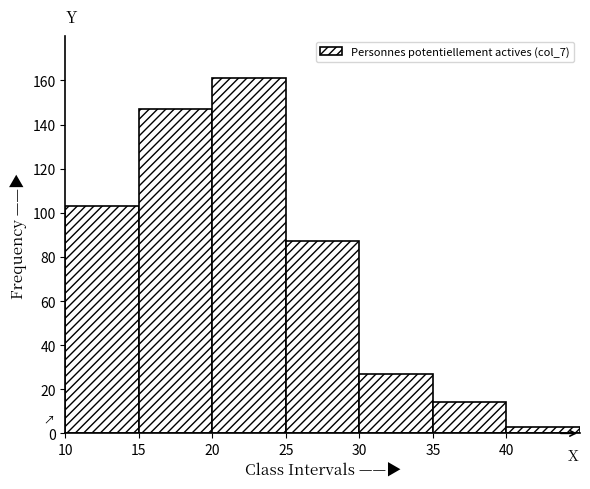

Reading left to right, list every bar in this chart as the range it spans on the x-axis followed by its height. The values are not printed on the chart, so give them approximately, as read against the axis.

10 to 15: 104
15 to 20: 148
20 to 25: 162
25 to 30: 88
30 to 35: 28
35 to 40: 14
40 to 45: 4